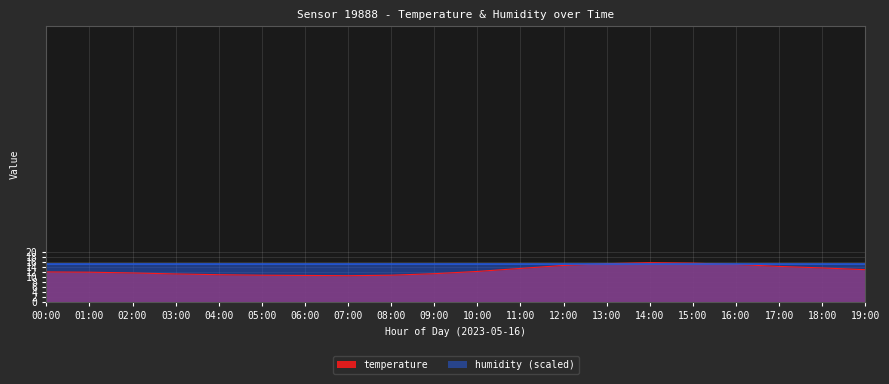

At which label does the data first exceed 12?

10:00